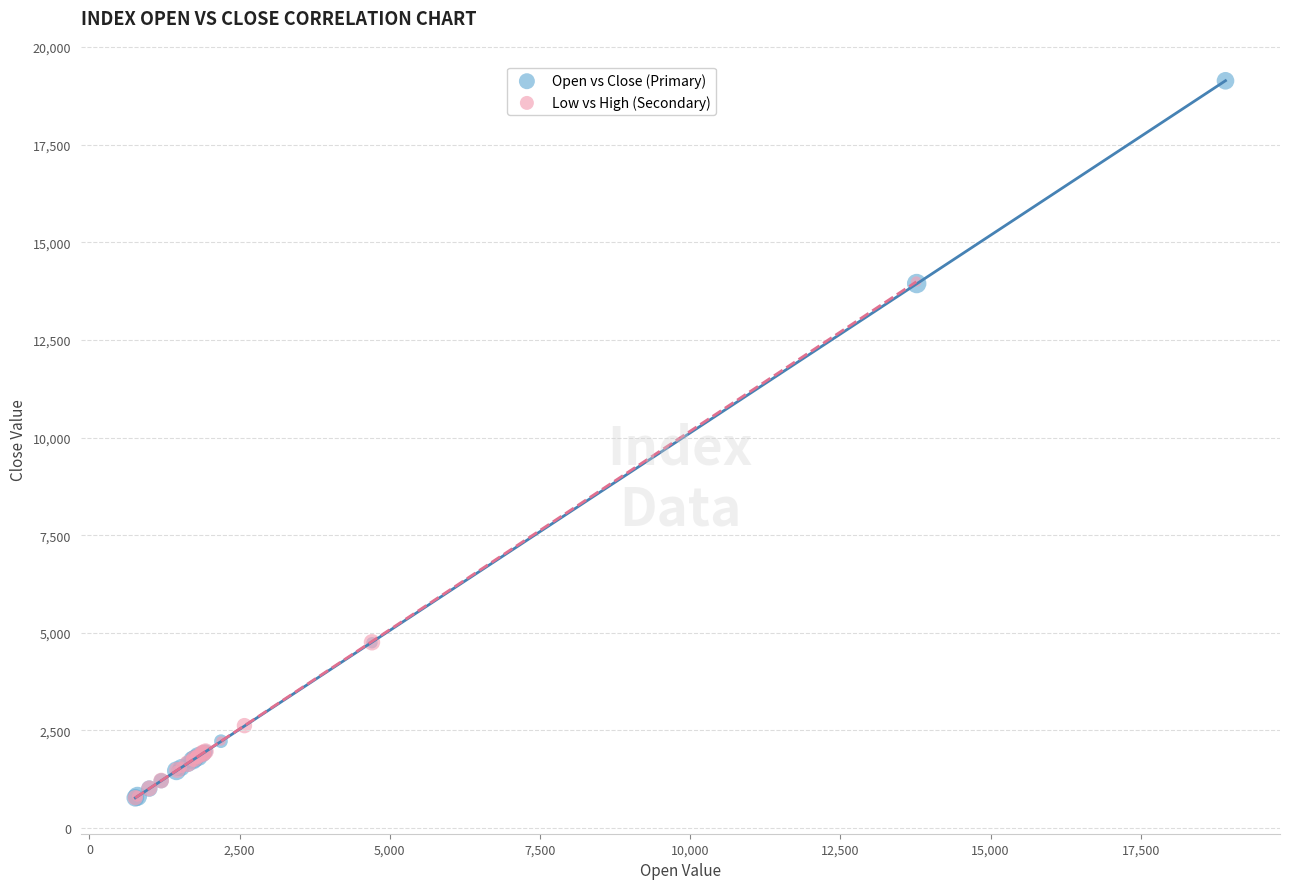

Which series contains the highest Y value?

Open vs Close (Primary)